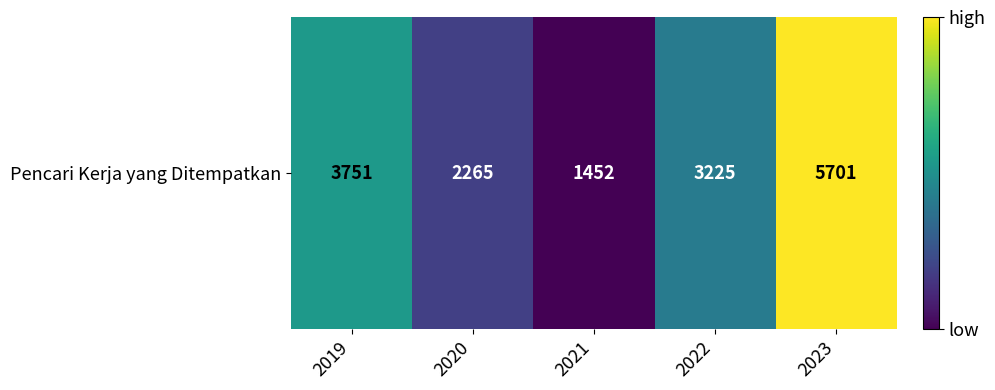

Count the values in the range 2265 to 3751.

3